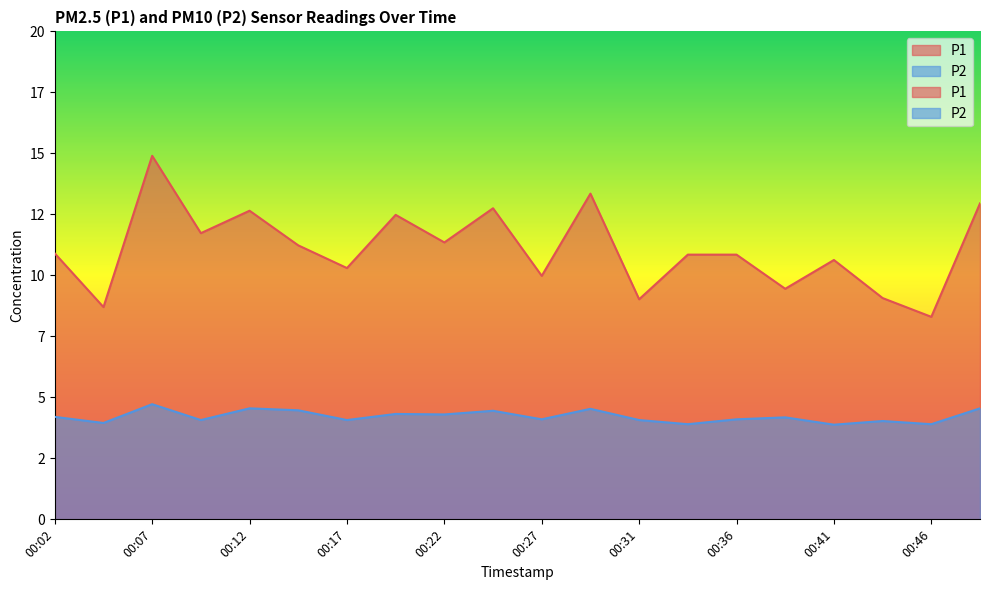

Reading right to left, transcribe all the data shown in this chart.

P1: 00:48=12.9	00:46=8.3	00:44=9.1	00:41=10.6	00:39=9.4	00:36=10.8	00:34=10.8	00:31=9.0	00:29=13.3	00:27=10.0	00:24=12.8	00:22=11.3	00:19=12.5	00:17=10.3	00:14=11.2	00:12=12.7	00:09=11.7	00:07=14.9	00:05=8.7	00:02=10.9
P2: 00:48=4.5	00:46=3.9	00:44=4.0	00:41=3.9	00:39=4.2	00:36=4.1	00:34=3.9	00:31=4.1	00:29=4.5	00:27=4.1	00:24=4.5	00:22=4.3	00:19=4.3	00:17=4.1	00:14=4.5	00:12=4.5	00:09=4.1	00:07=4.7	00:05=4.0	00:02=4.2